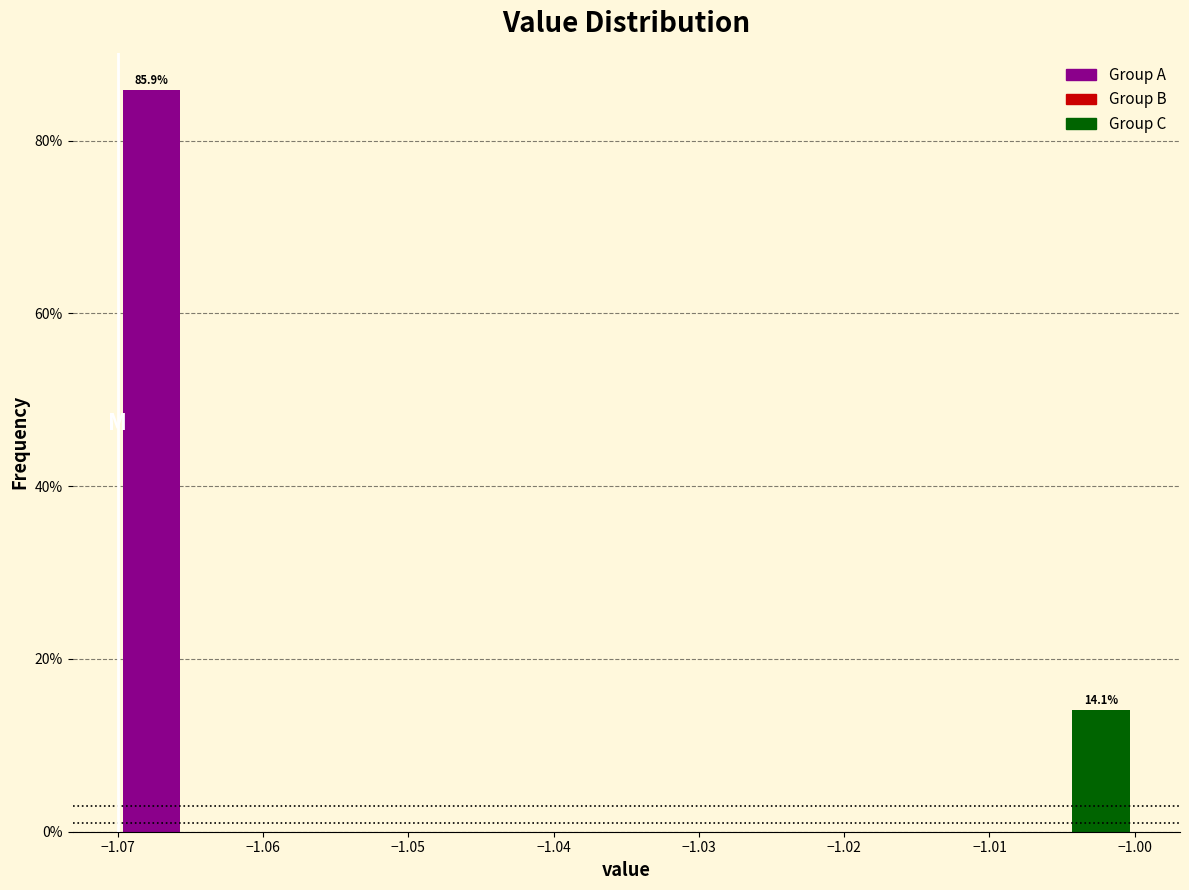

Over which range of the x-axis is the bar tallest?

-1.070 to -1.065